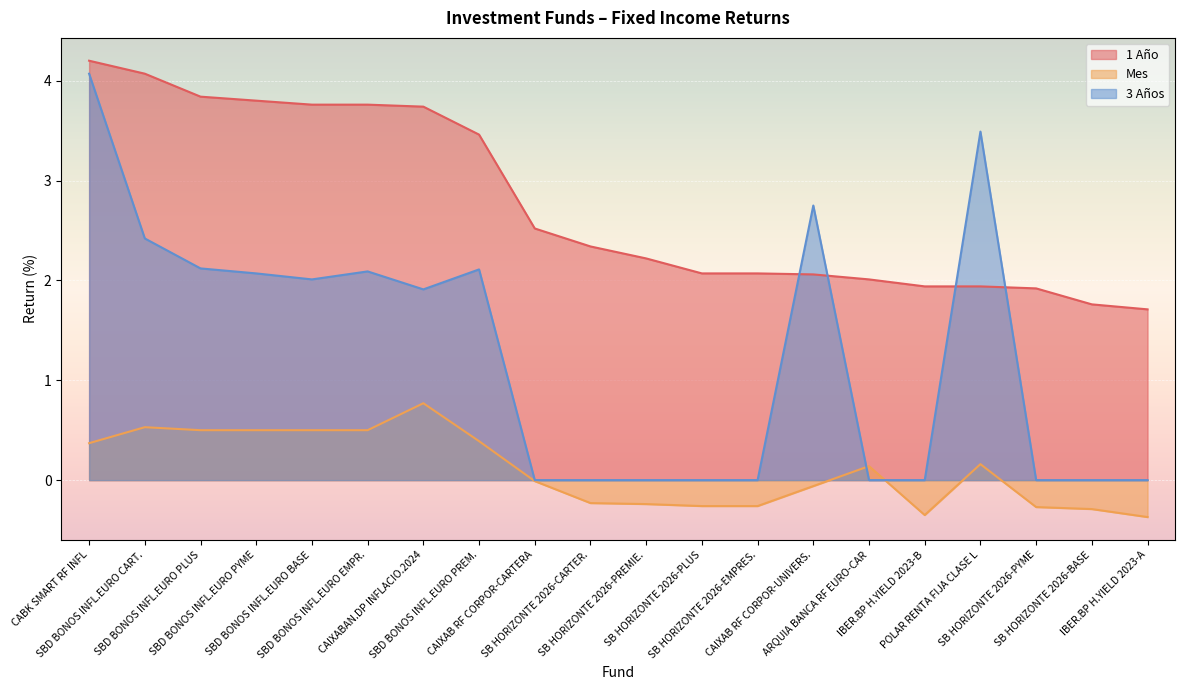

Which series has the largest total across all categories?

1 Año